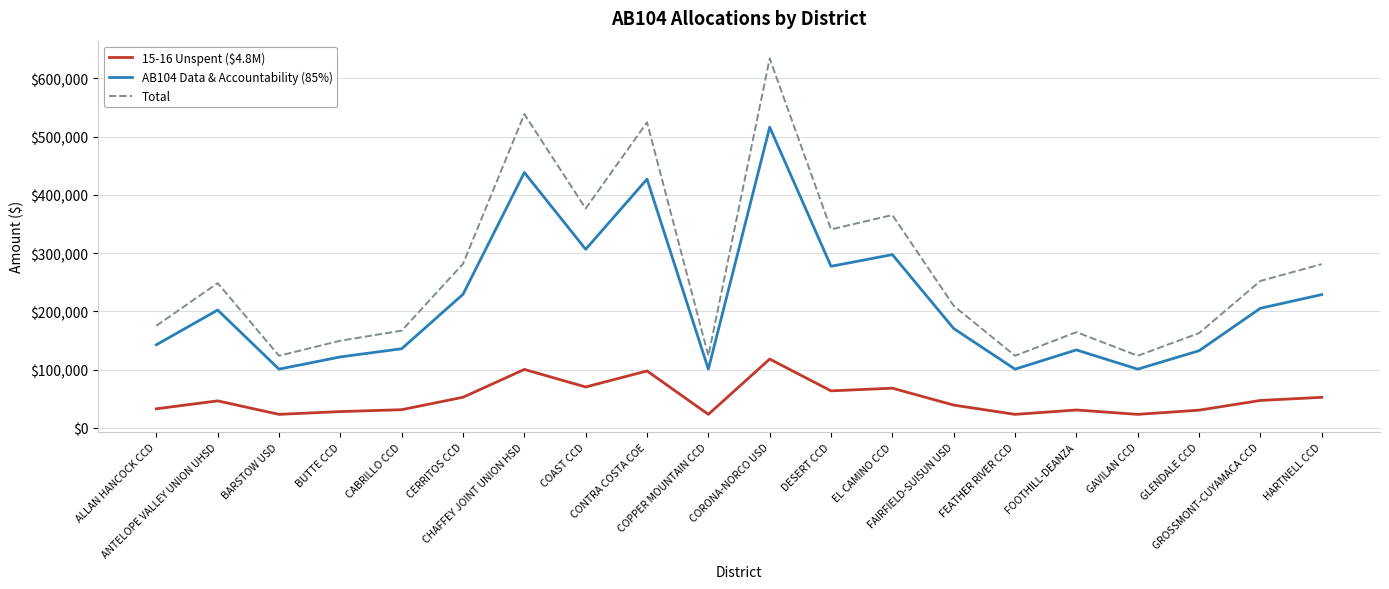

Which series has the widest spread of values?

Total